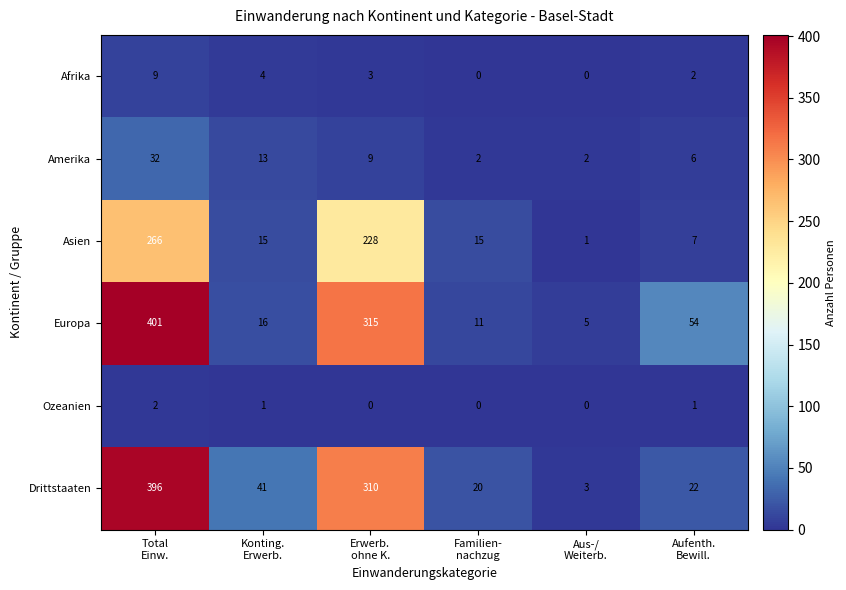

Which series has the largest total across all categories?

Europa